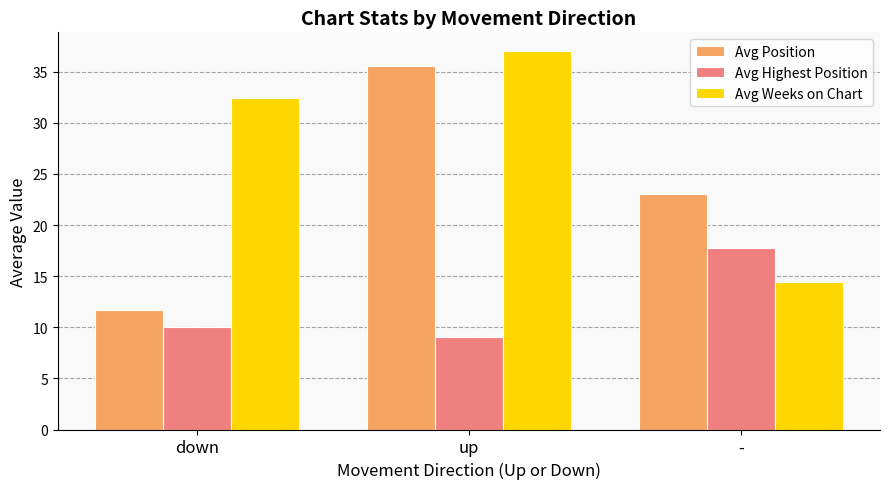

What is the difference between the maximum and minimum values in the Avg Position series?

23.8